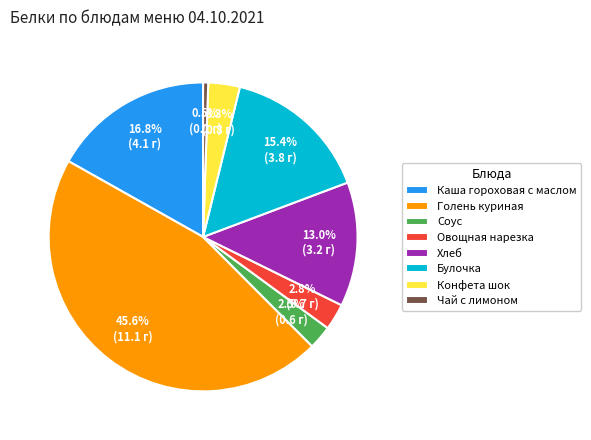

How much of the chart is everything except Конфета шок?

96.7%